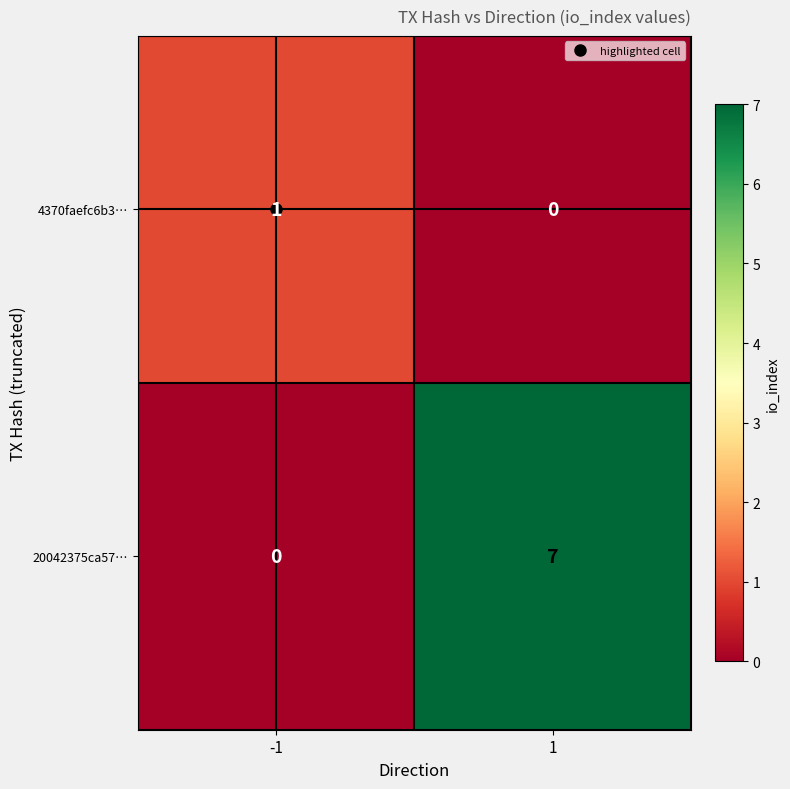

Between -1 and 1, which series saw the biggest shift?

20042375ca57…